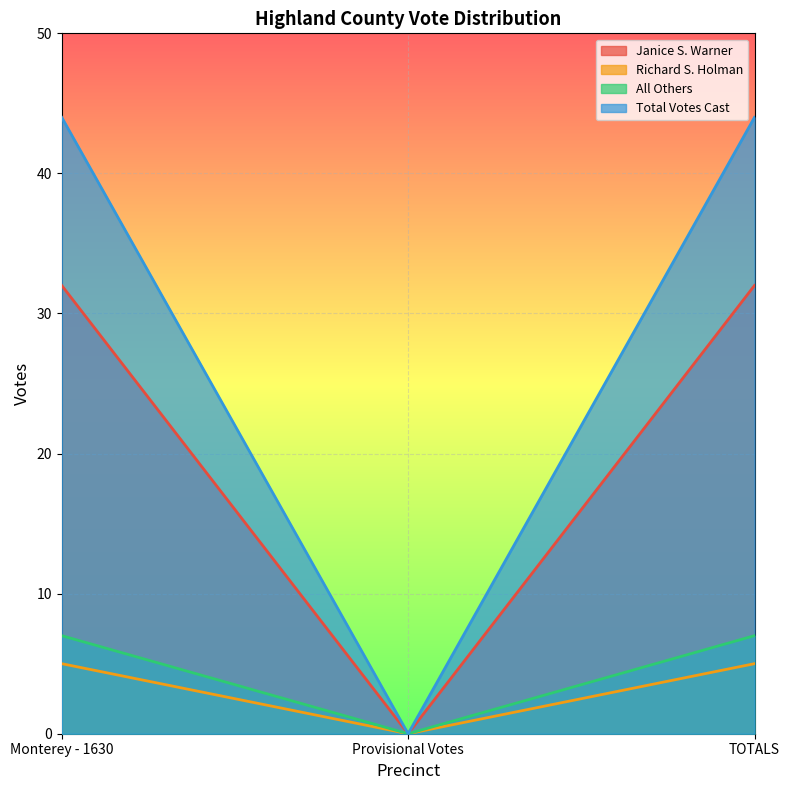

What is the maximum value shown in the chart?

44